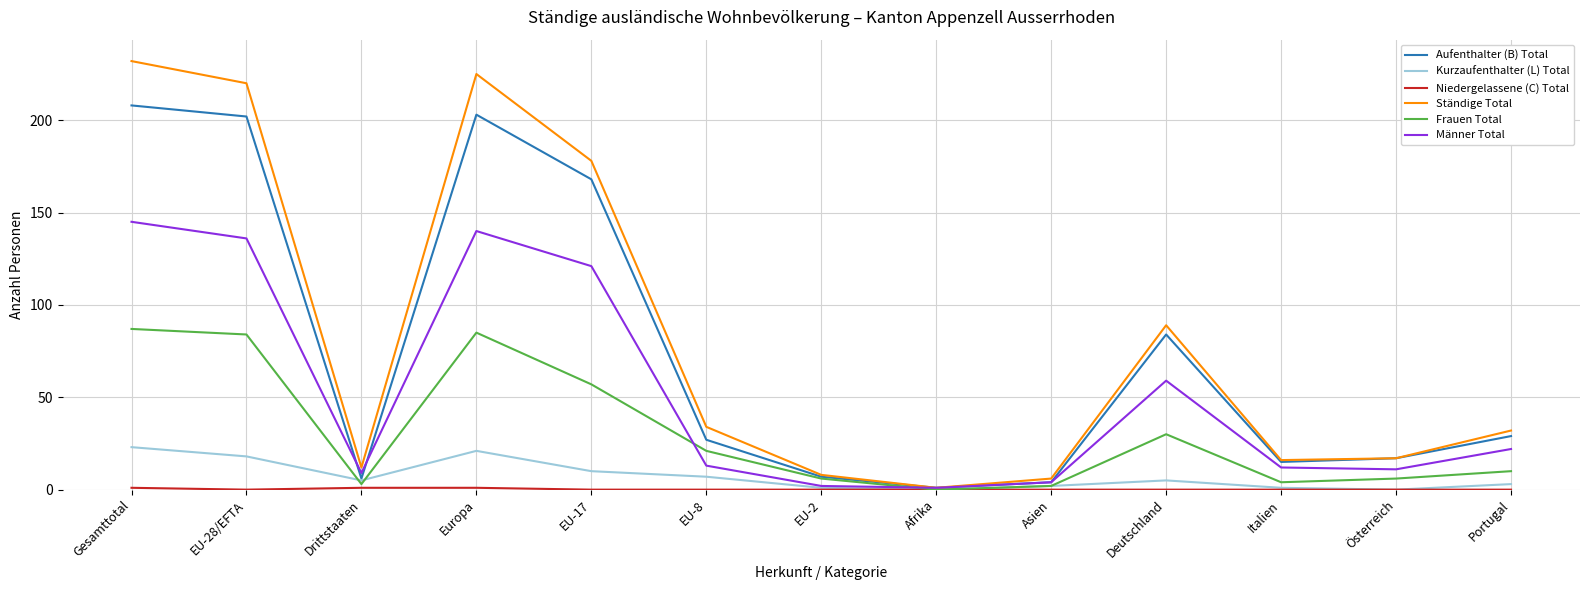

Is the value of Ständige Total at Italien greater than the value of Frauen Total at Drittstaaten?

Yes